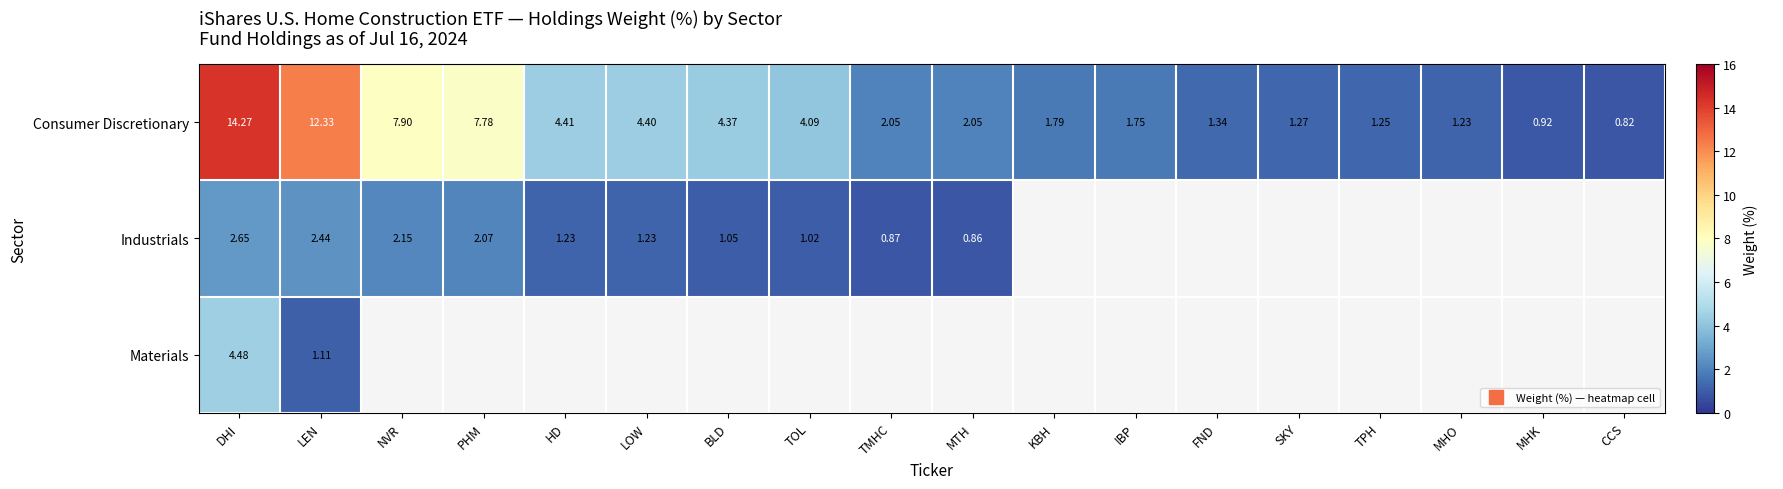

List the series in order of their peak value, lowest first.

Industrials, Materials, Consumer Discretionary